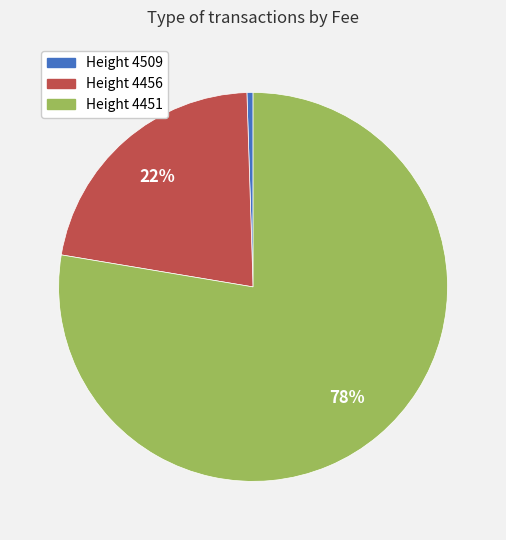

Does any single category account for the majority?

Yes